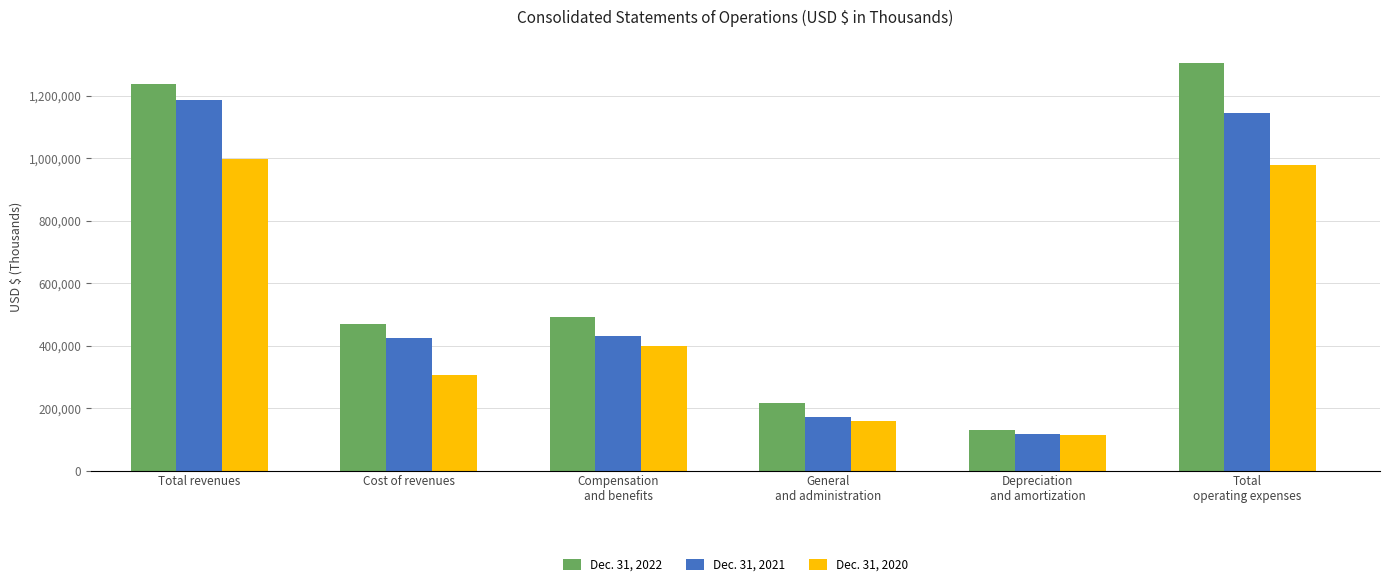

Rank the series by their maximum value, from lowest to highest.

Dec. 31, 2020, Dec. 31, 2021, Dec. 31, 2022